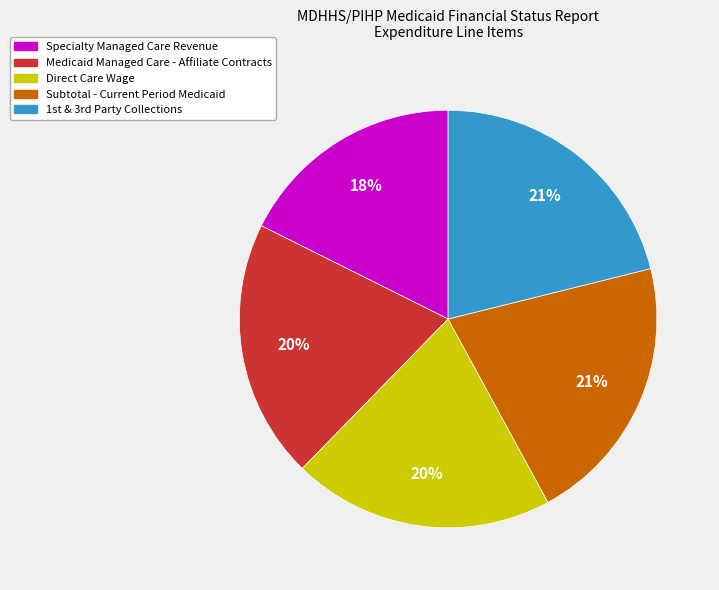

Count the number of slices in the pie.

5